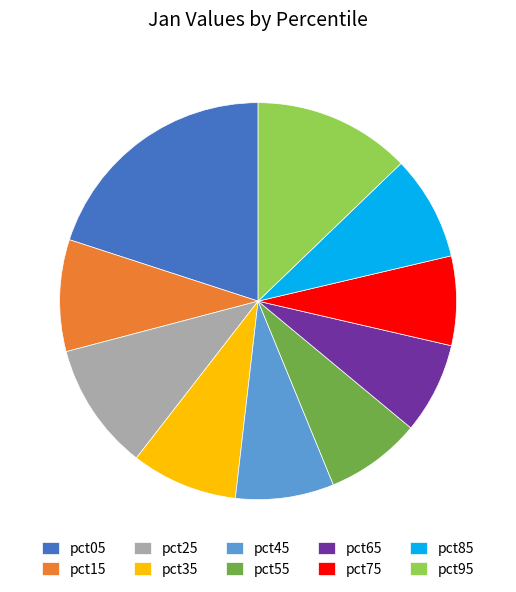

Is there any slice that represents more than half of the pie?

No